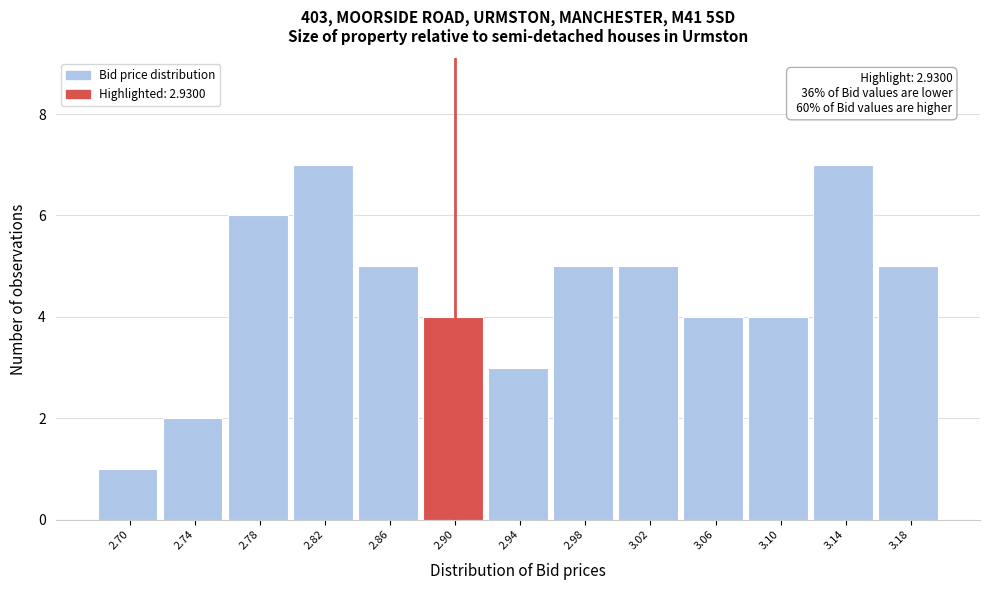

Reading right to left, extract all data points from this chart.

5	7	4	4	5	5	3	4	5	7	6	2	1